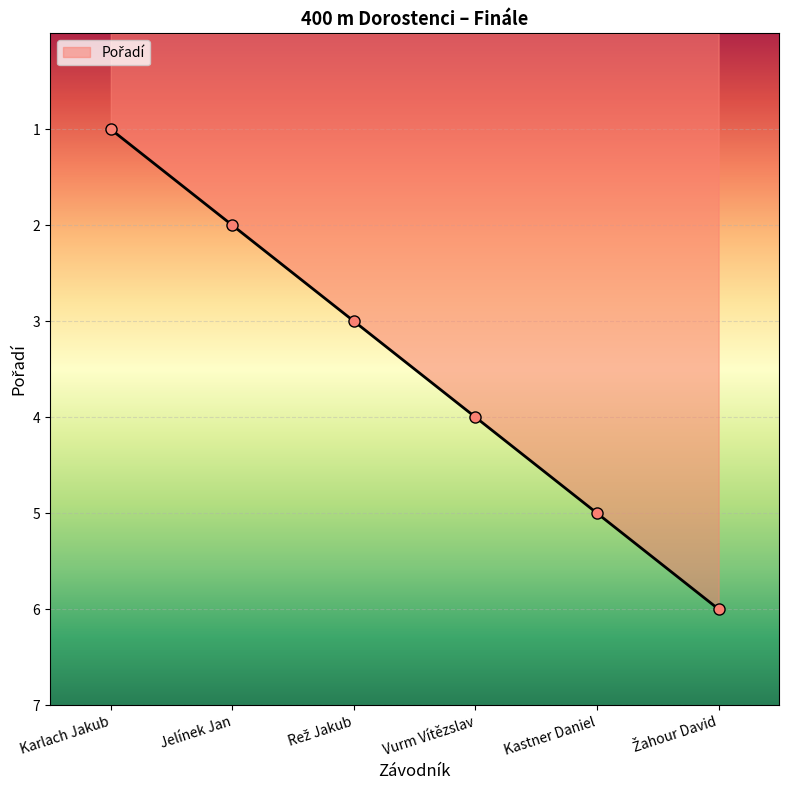

How many values are between 2 and 5?

4